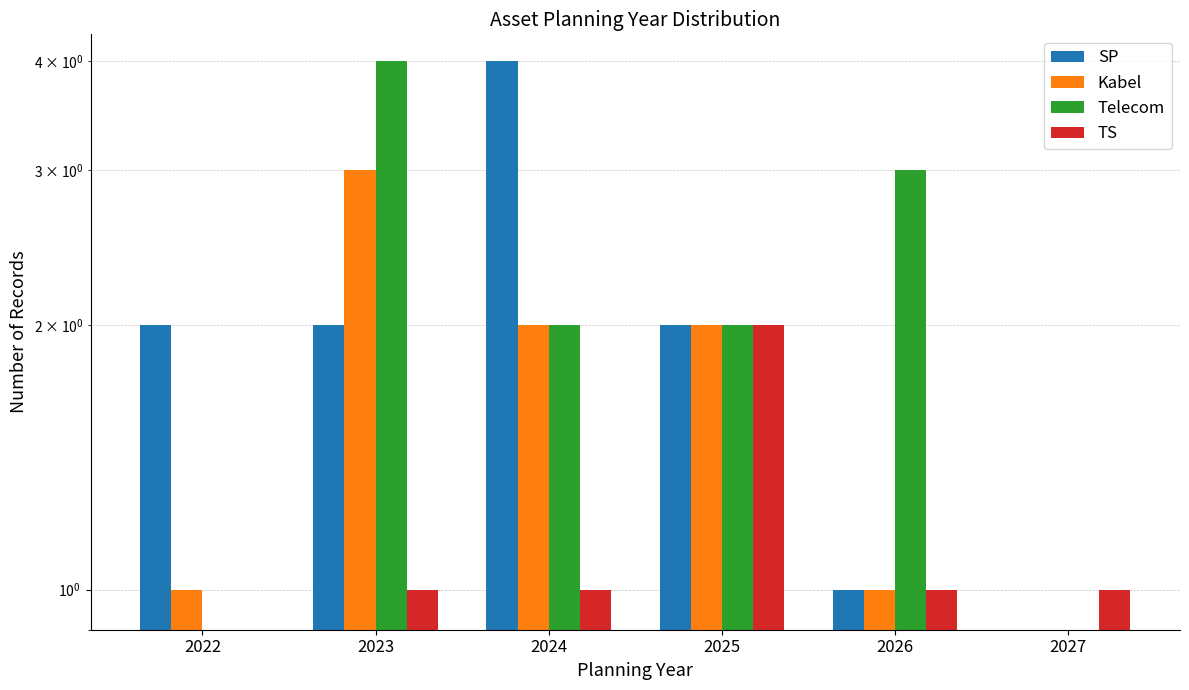

What is the sum of all Kabel values?

9